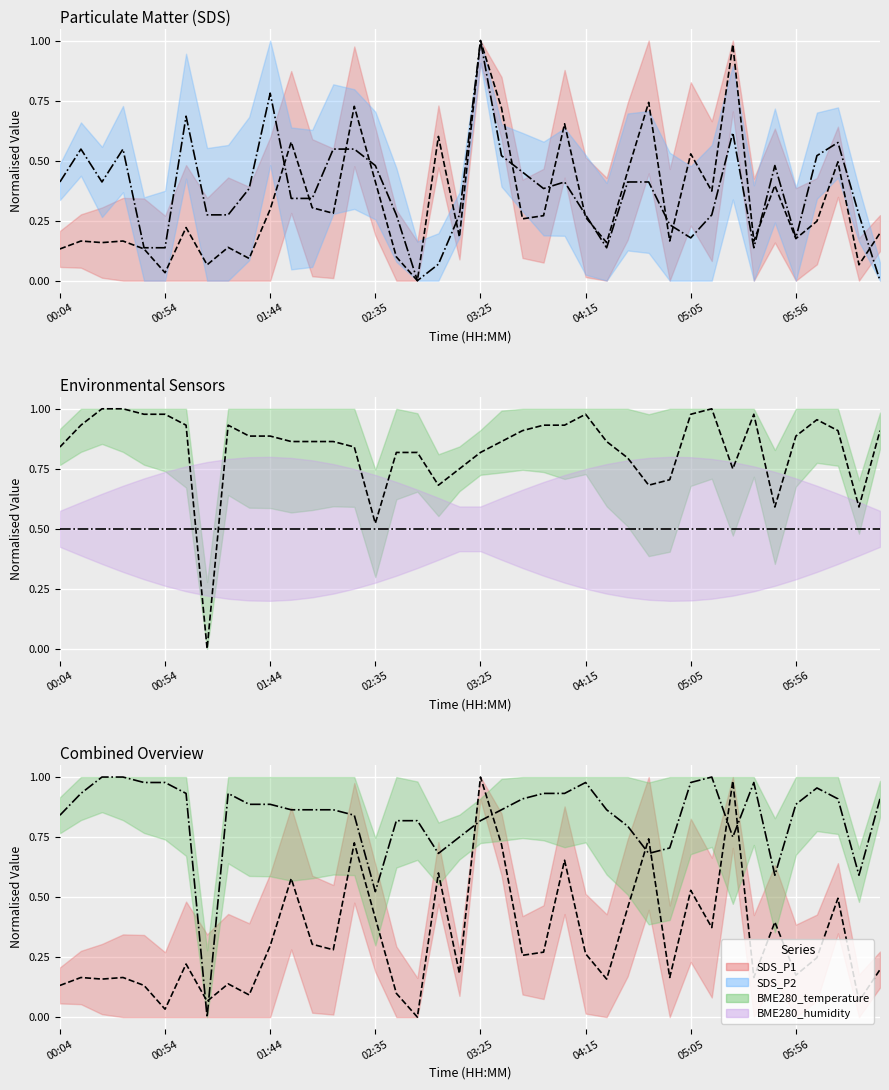

How many interior local valleys does the SDS_P1 series have?

14